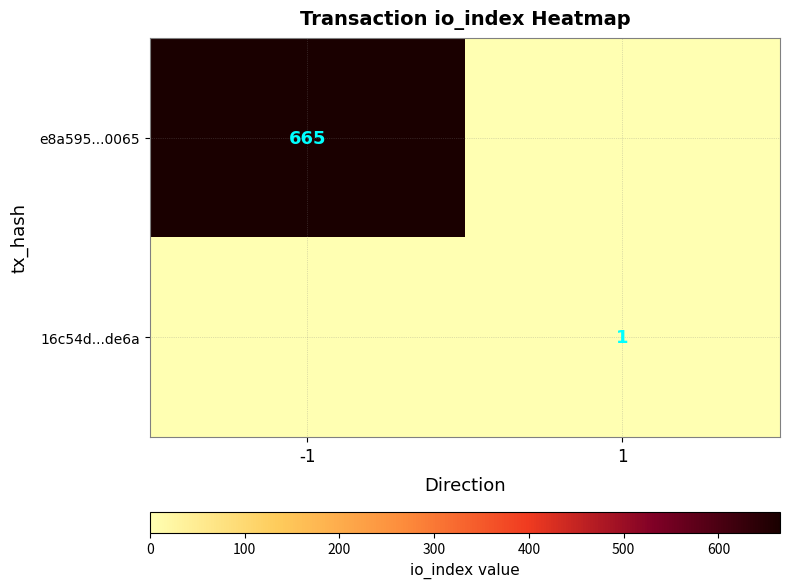

At how many categories does at least one series exceed 533?

1